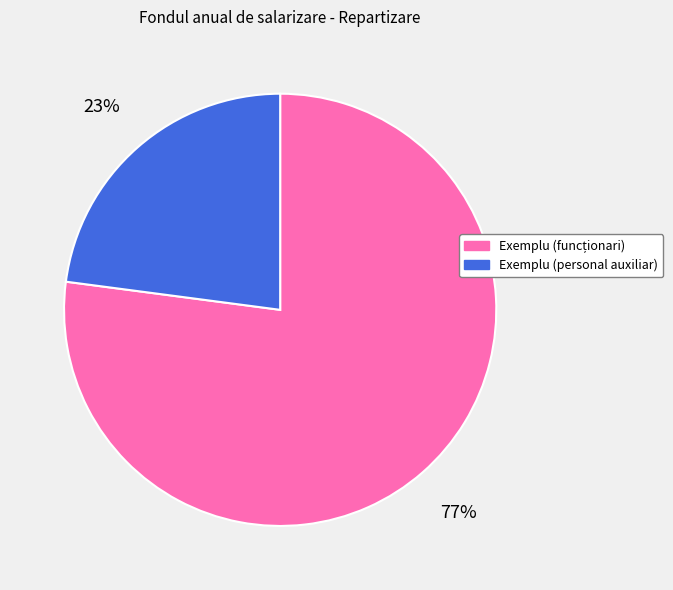

Is there any slice that represents more than half of the pie?

Yes